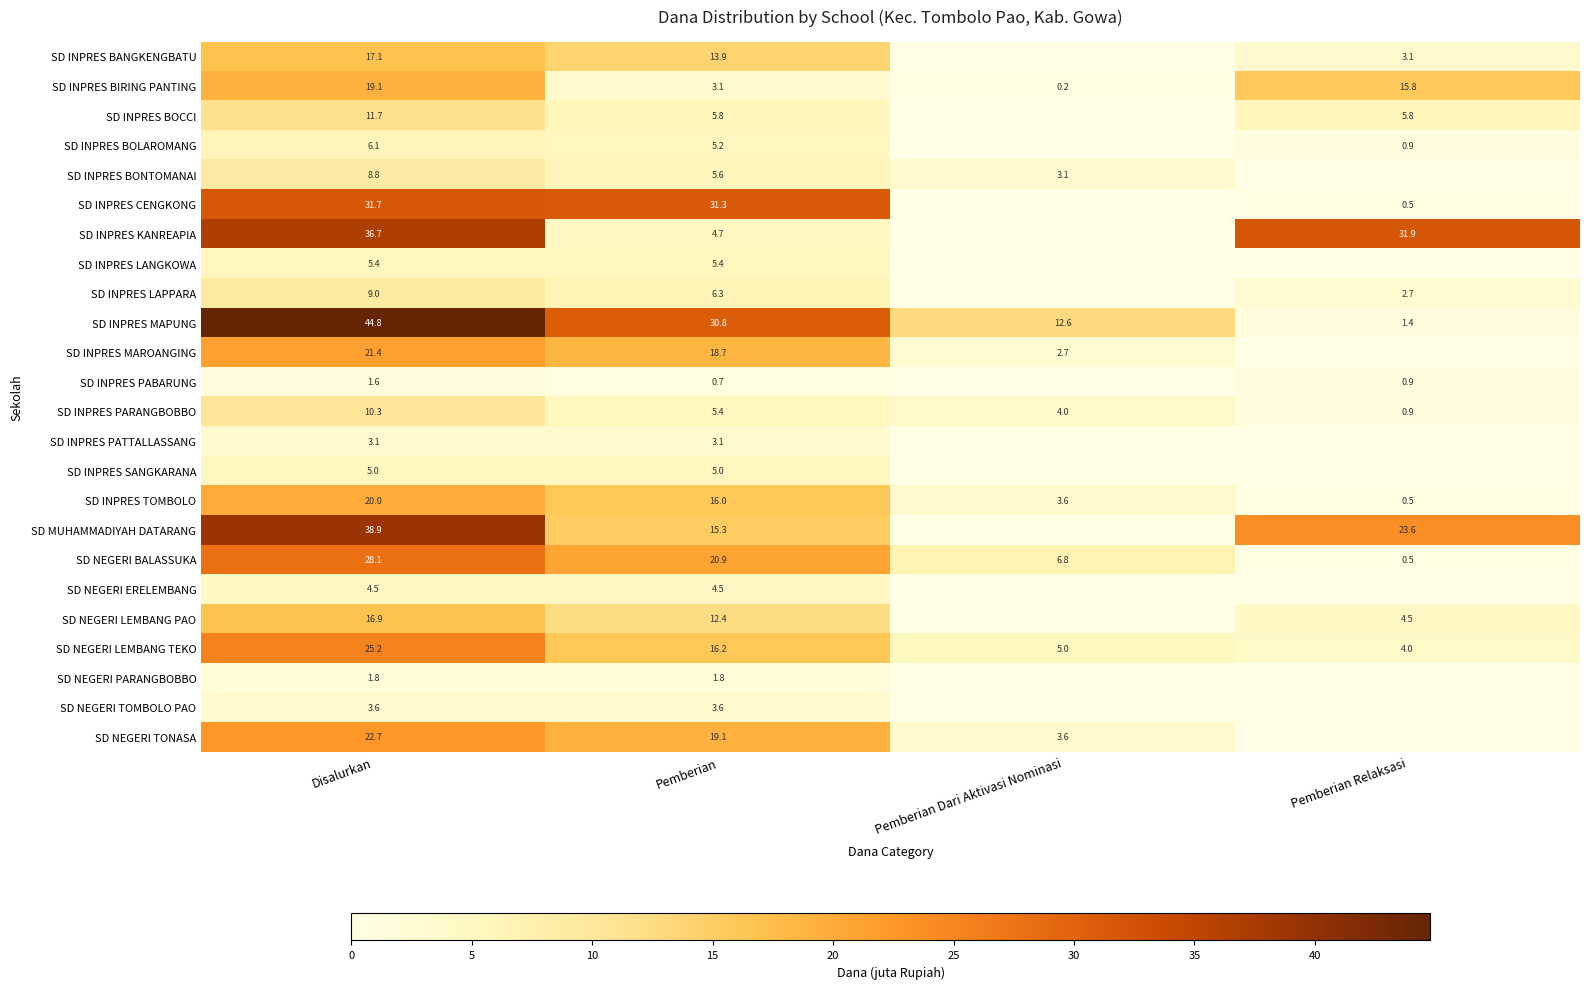

What is the difference between the SD NEGERI BALASSUKA values at Pemberian Relaksasi and Disalurkan?

27.6